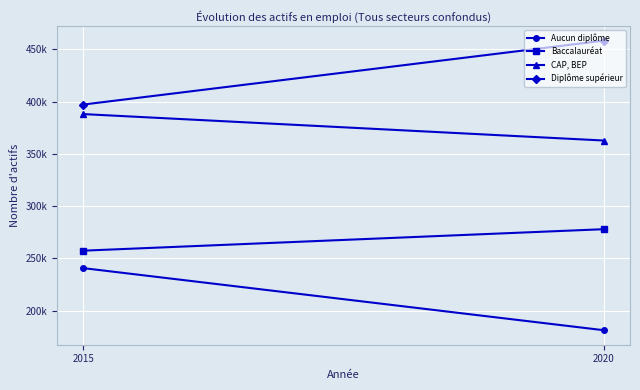

List the series in order of their overall mean, highest first.

Diplôme supérieur, CAP, BEP, Baccalauréat, Aucun diplôme